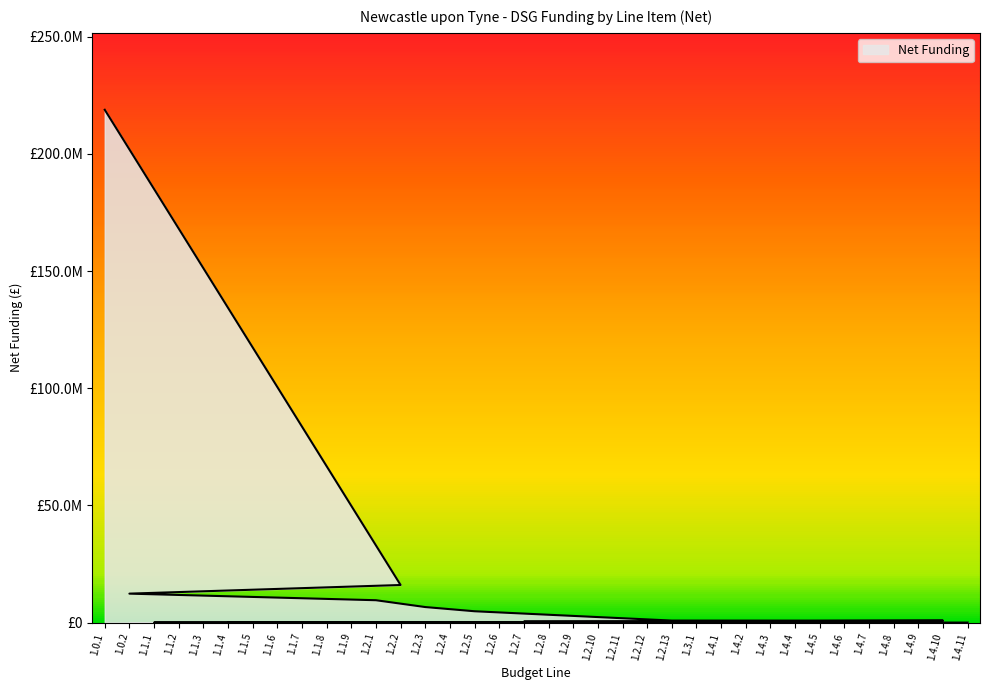

How many values are above zero?

17